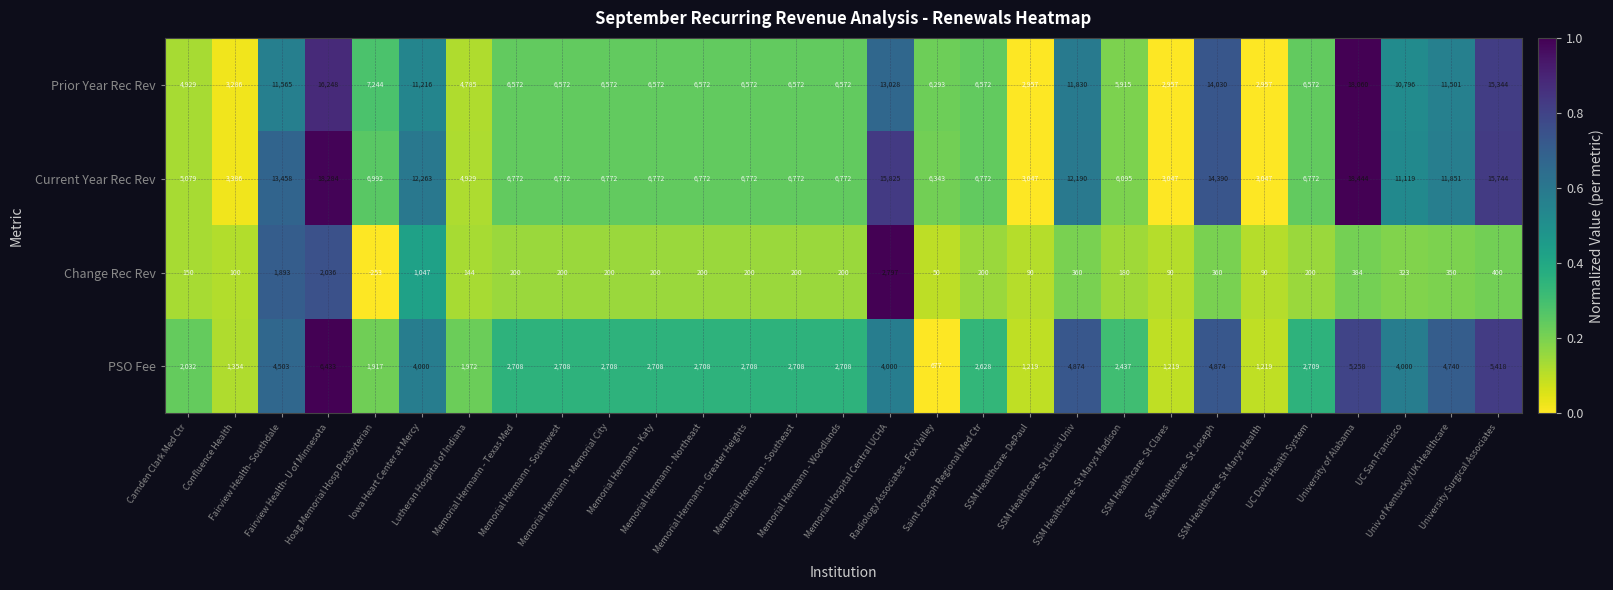

Count the number of data series in this chart.

4